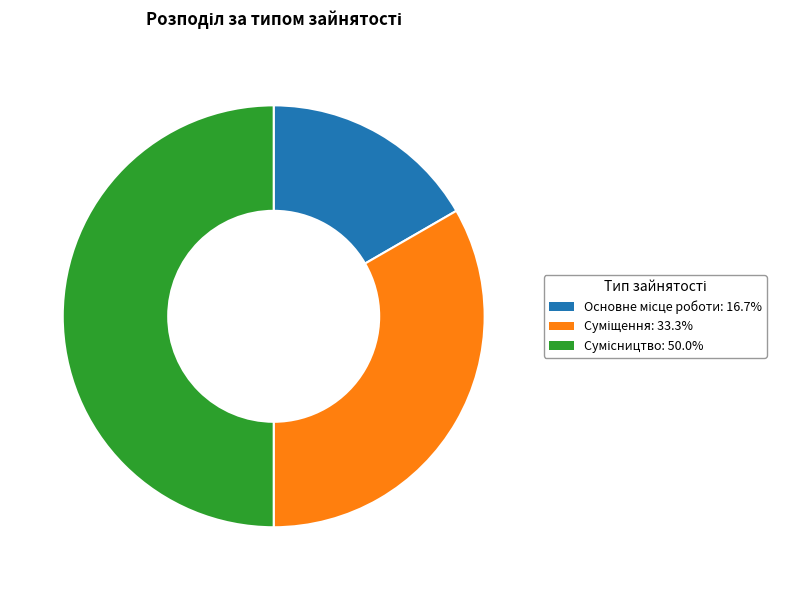

How many segments does this pie chart have?

3